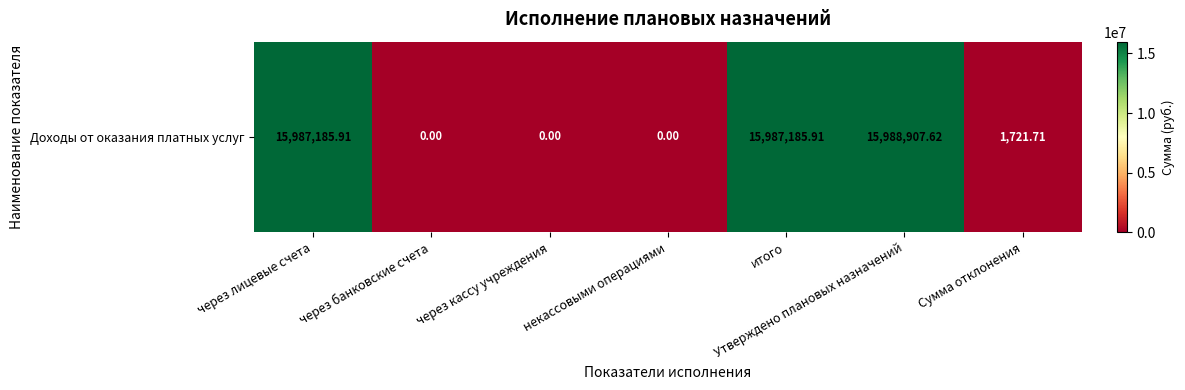

What is the average value?

6852143.0